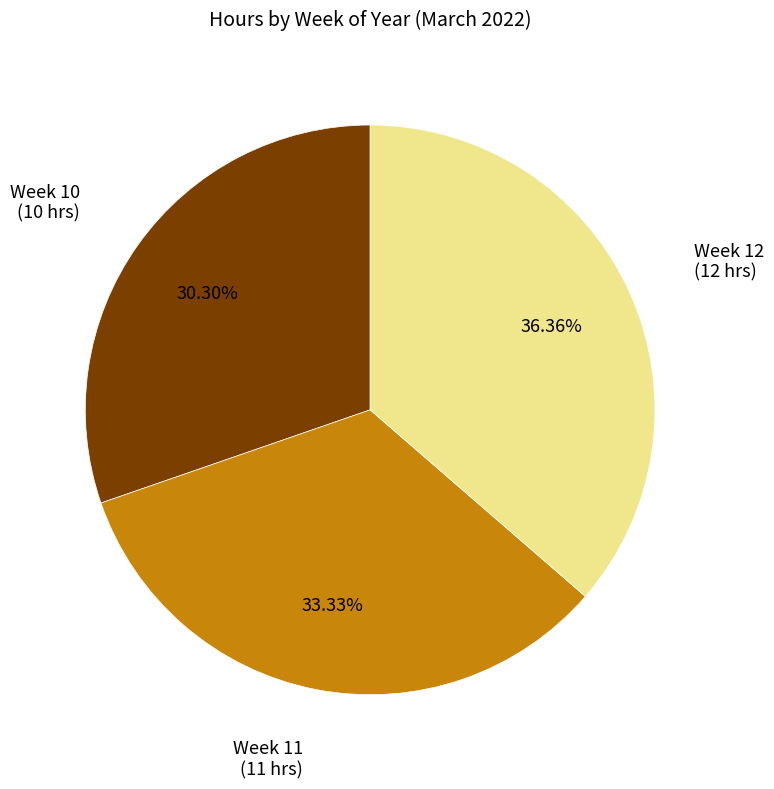

Is there a majority slice in this chart?

No